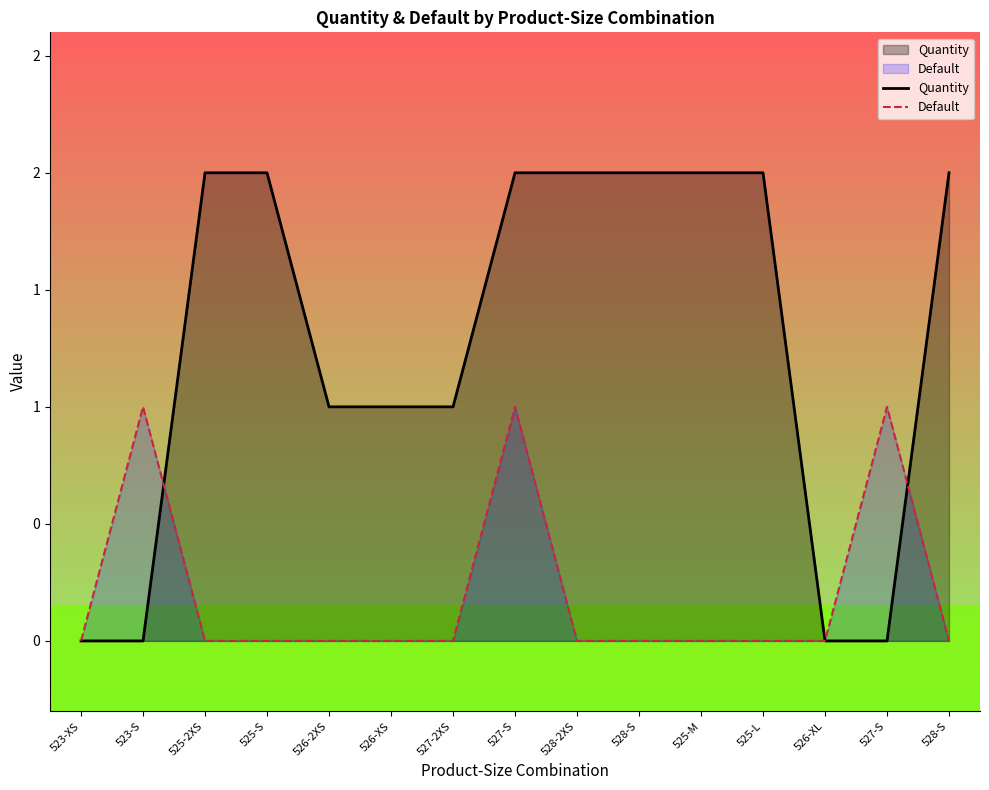

The value of Quantity at 528-S is 3. True or false?

False